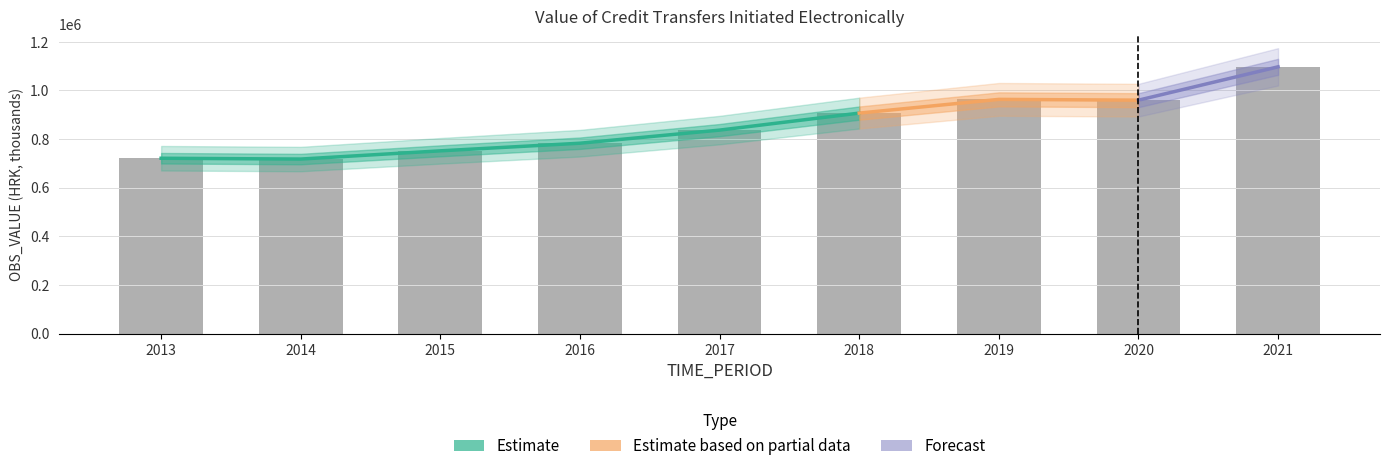

What is the sum of all values?

7738837.1